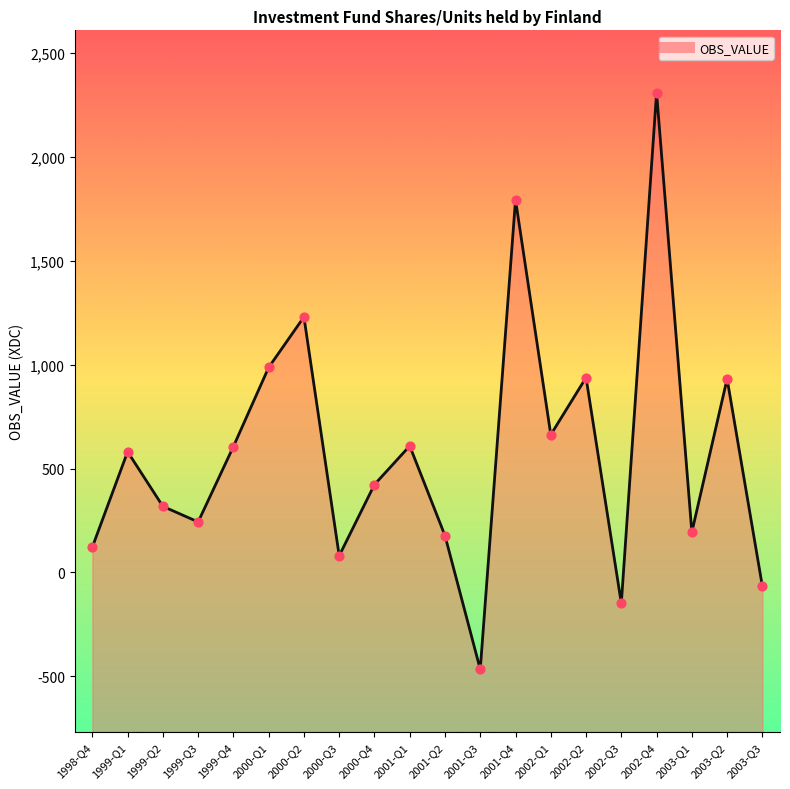

Between 1999-Q4 and 2002-Q4, which is larger?

2002-Q4